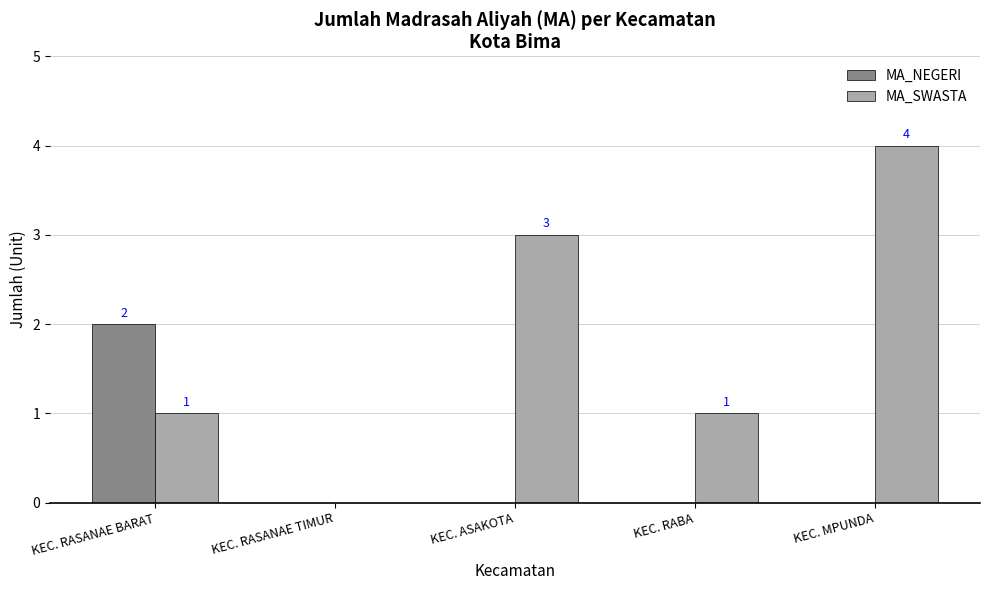

Which label corresponds to the largest value in the chart?

KEC. MPUNDA